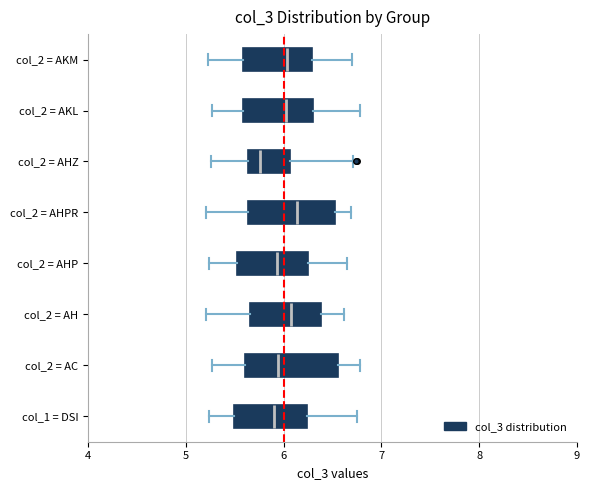

Reading bottom to top, read every box against the x-axis: the position of its median line, the range the box covers, and the ends of its whiskers. The values are not printed on the chart, so give them approximately, as read against the axis.

col_1 = DSI: median 5.9, box 5.5 to 6.2, whiskers 5.2 to 6.8
col_2 = AC: median 5.9, box 5.6 to 6.6, whiskers 5.3 to 6.8
col_2 = AH: median 6.1, box 5.7 to 6.4, whiskers 5.2 to 6.6
col_2 = AHP: median 5.9, box 5.5 to 6.2, whiskers 5.2 to 6.7
col_2 = AHPR: median 6.1, box 5.6 to 6.5, whiskers 5.2 to 6.7
col_2 = AHZ: median 5.8, box 5.6 to 6.1, whiskers 5.3 to 6.7
col_2 = AKL: median 6.0, box 5.6 to 6.3, whiskers 5.3 to 6.8
col_2 = AKM: median 6.0, box 5.6 to 6.3, whiskers 5.2 to 6.7